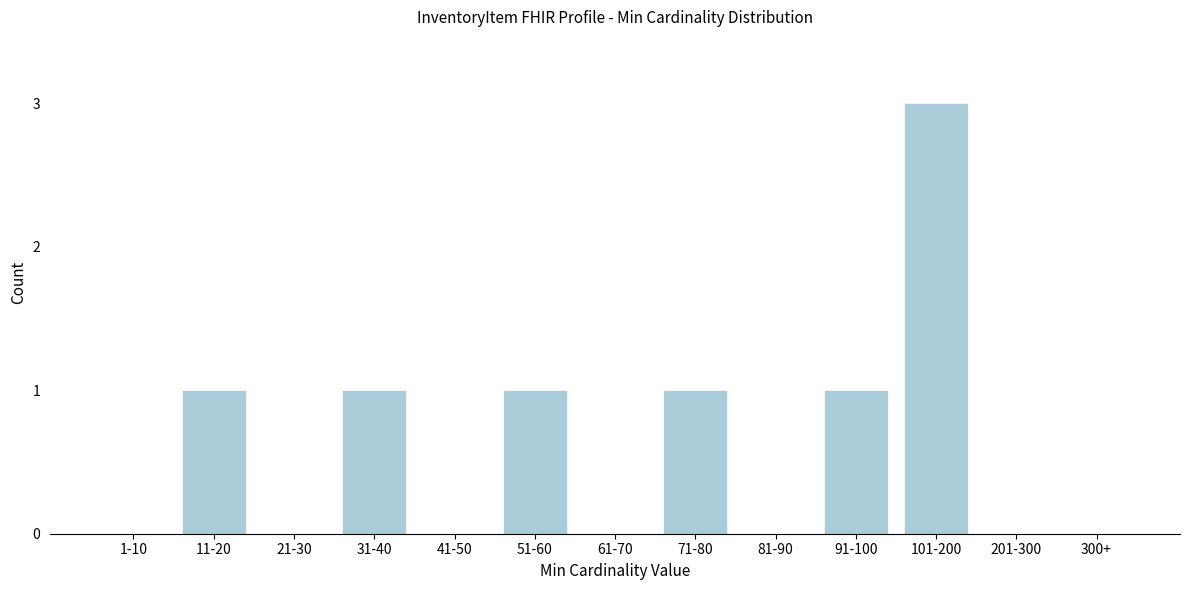

Reading right to left, transcribe all the data shown in this chart.

300+=0	201-300=0	101-200=3	91-100=1	81-90=0	71-80=1	61-70=0	51-60=1	41-50=0	31-40=1	21-30=0	11-20=1	1-10=0